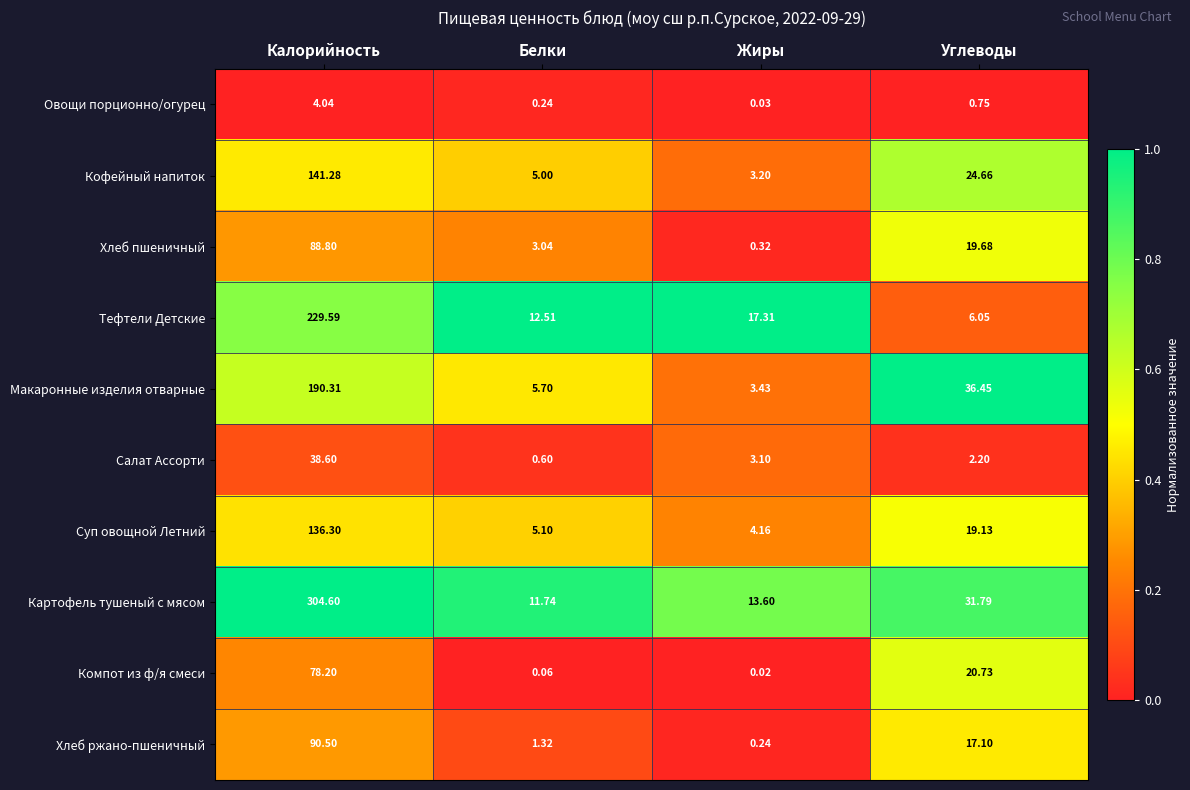

Which series has the largest total across all categories?

Картофель тушеный с мясом